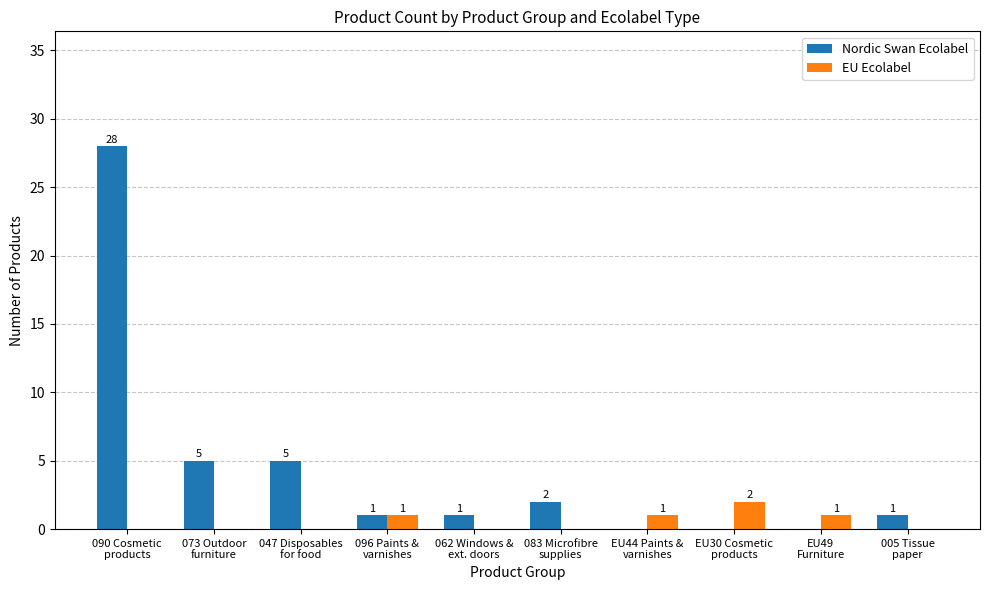

Reading left to right, list all the values displayed in this chart.

Nordic Swan Ecolabel: 090 Cosmetic
products=28	073 Outdoor
furniture=5	047 Disposables
for food=5	096 Paints &
varnishes=1	062 Windows &
ext. doors=1	083 Microfibre
supplies=2	EU44 Paints &
varnishes=0	EU30 Cosmetic
products=0	EU49
Furniture=0	005 Tissue
paper=1
EU Ecolabel: 090 Cosmetic
products=0	073 Outdoor
furniture=0	047 Disposables
for food=0	096 Paints &
varnishes=1	062 Windows &
ext. doors=0	083 Microfibre
supplies=0	EU44 Paints &
varnishes=1	EU30 Cosmetic
products=2	EU49
Furniture=1	005 Tissue
paper=0